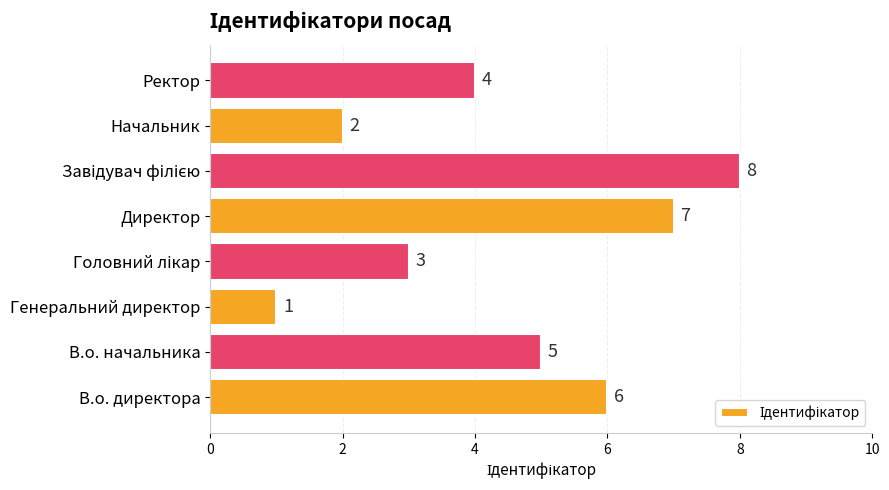

What is the sum of the values at В.о. начальника and Директор?

12